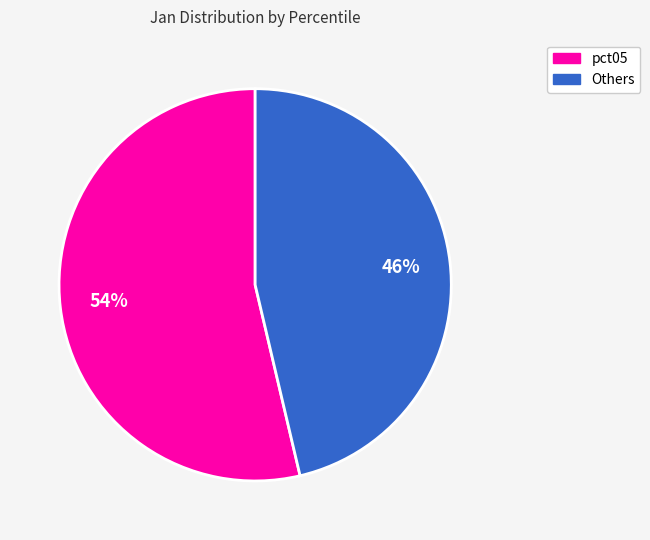

Is there a majority slice in this chart?

Yes